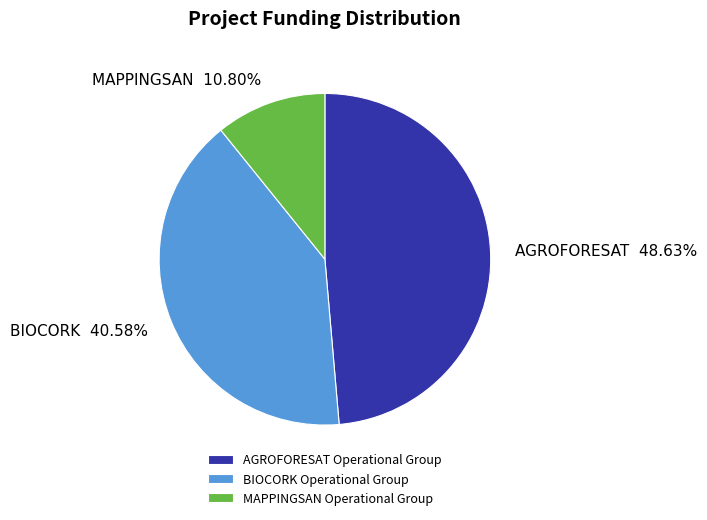

What percentage is the MAPPINGSAN slice, to the nearest percent?

11%